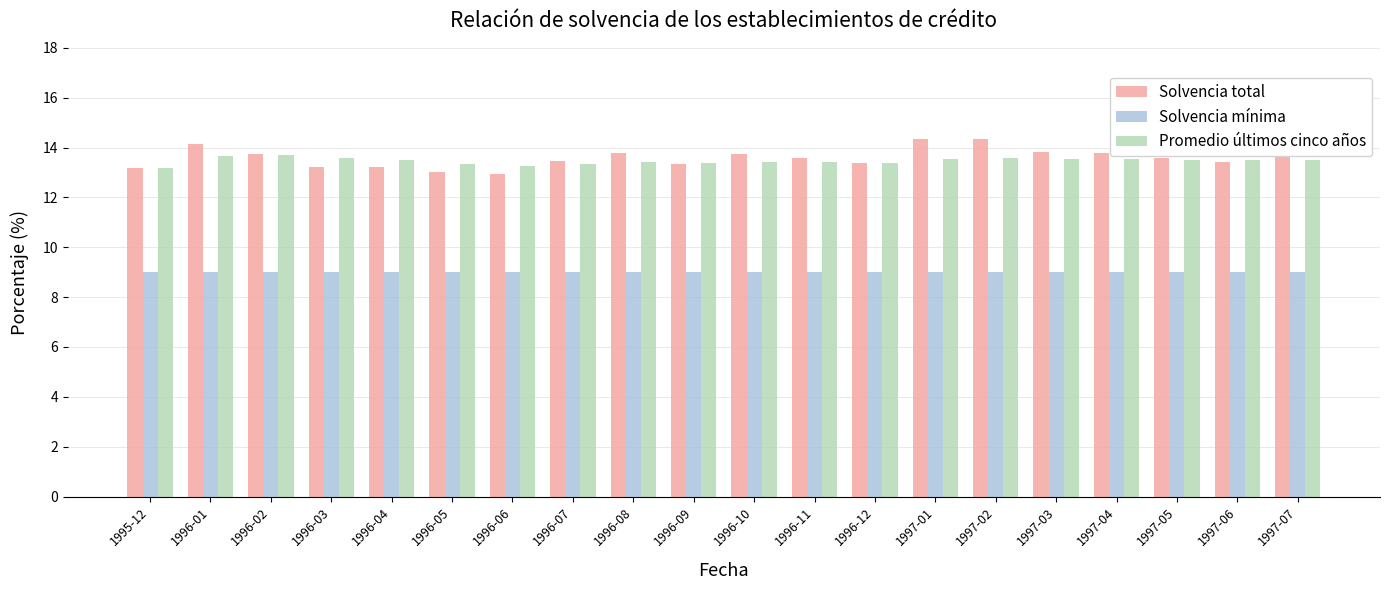

Is the value of Solvencia total at 1996-06 greater than the value of Promedio últimos cinco años at 1996-04?

No